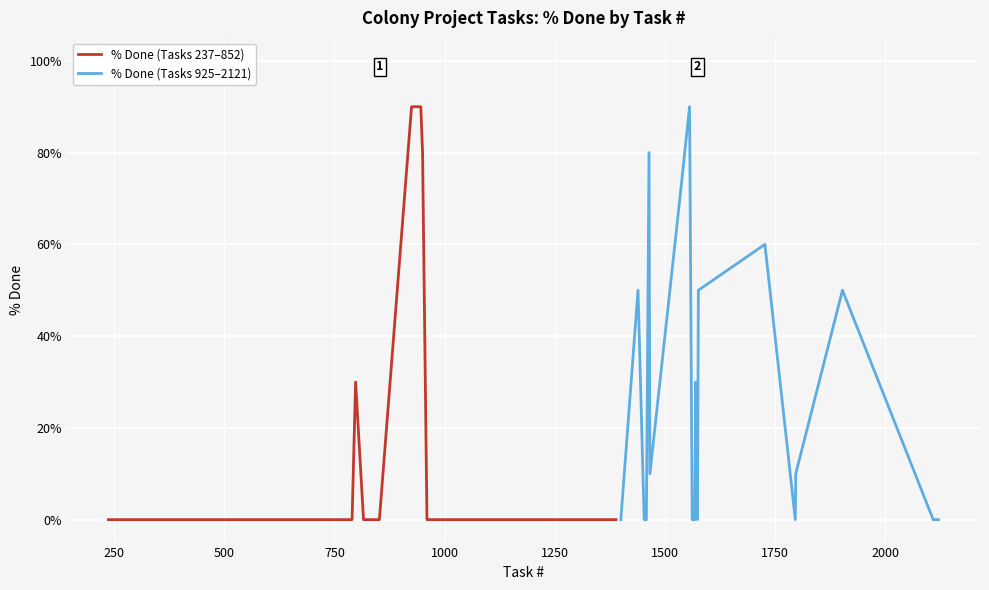

How many data points does each series have?

20